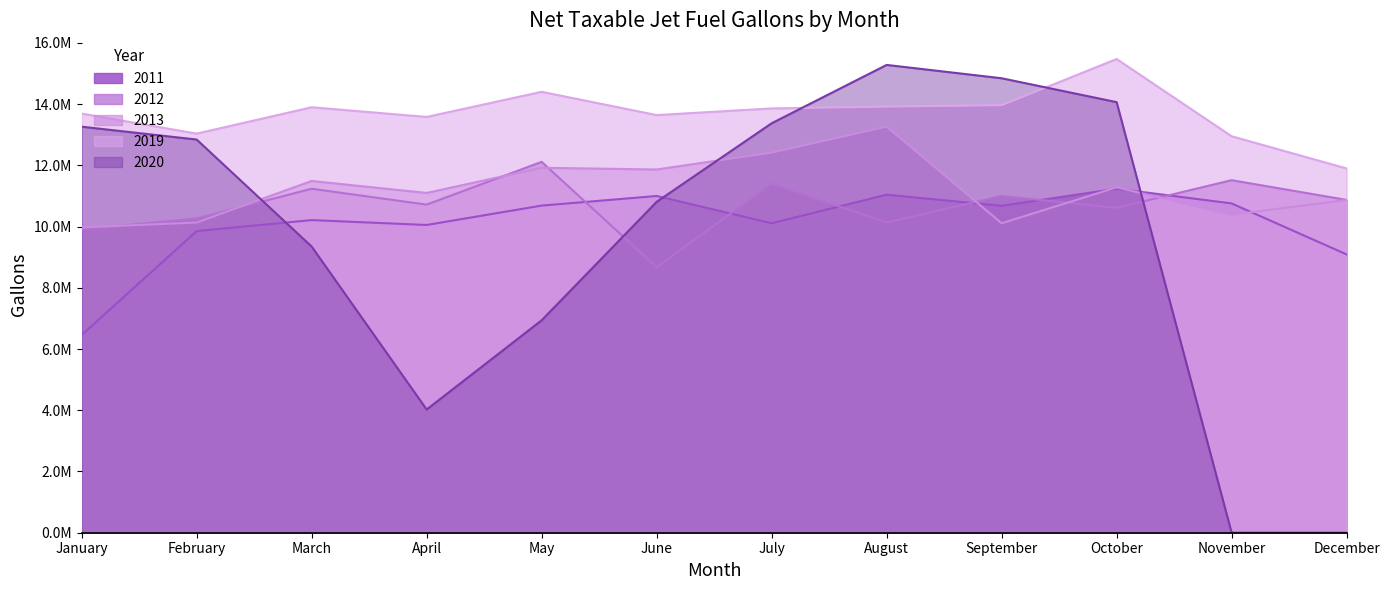

At which category is the sum across all series the highest?

August